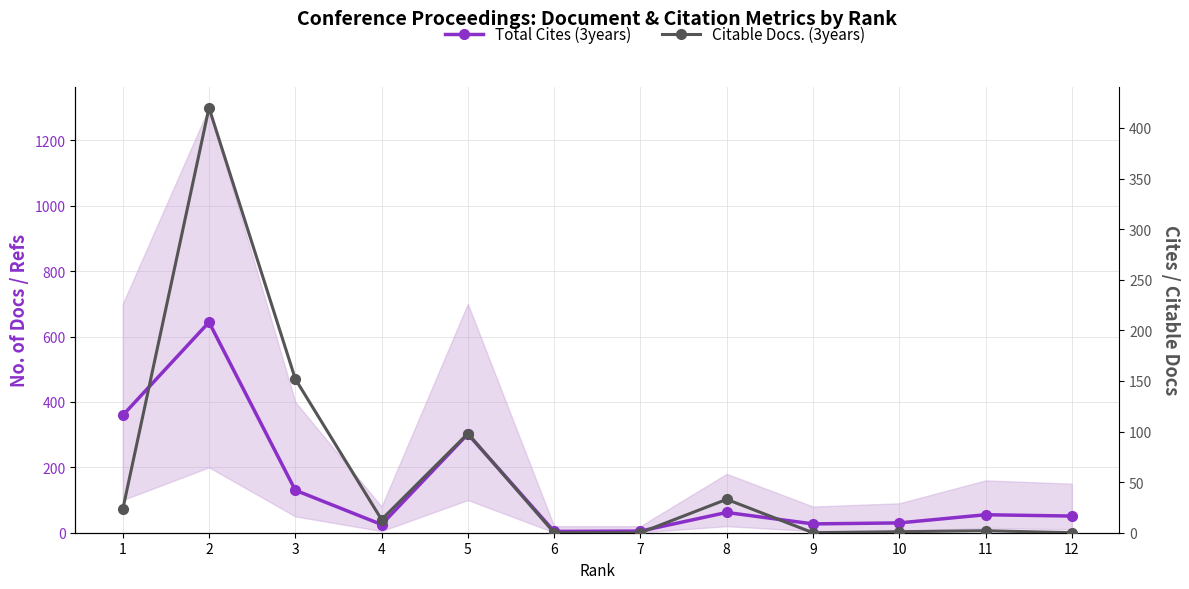

True or false: Total Cites (3years) and Citable Docs. (3years) intersect in this chart.

True